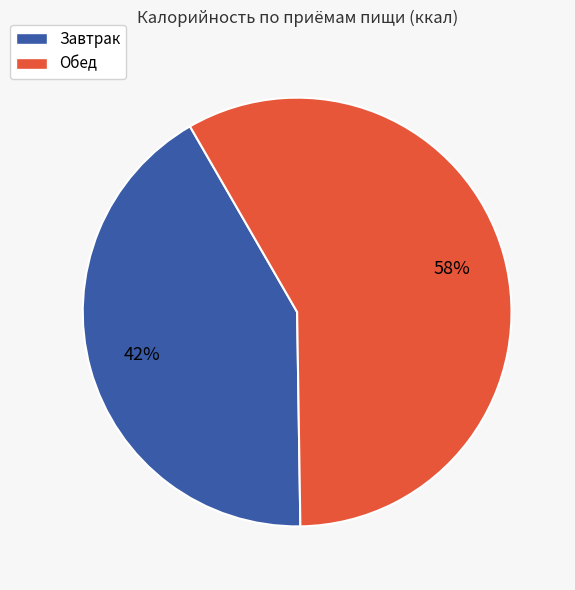

To the nearest percent, what is the difference between the largest and smallest slice percentages?

16%